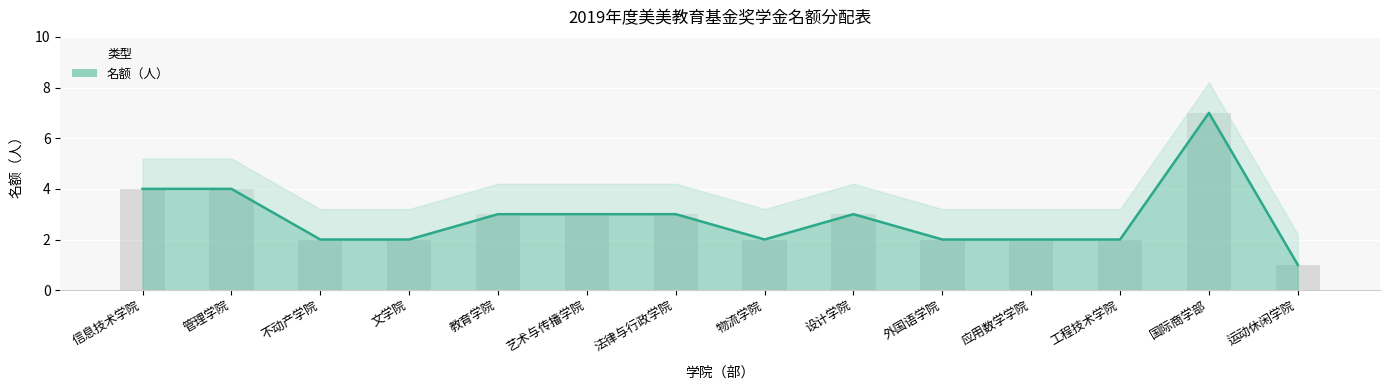

Does the chart contain stacked bars?

No